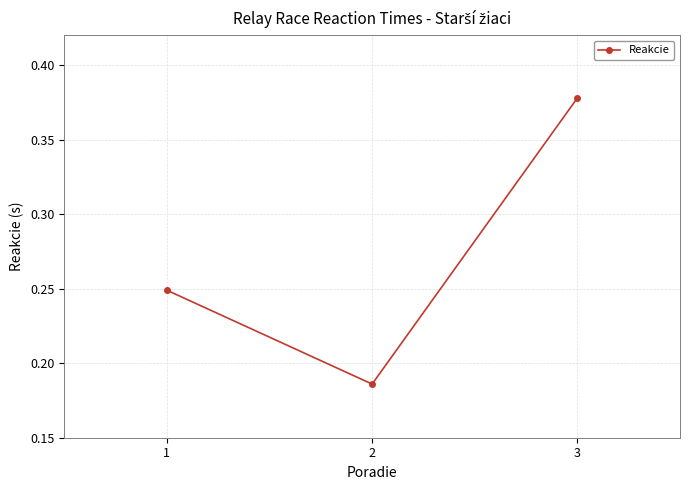

List the labels in order of value, largest first.

3, 1, 2